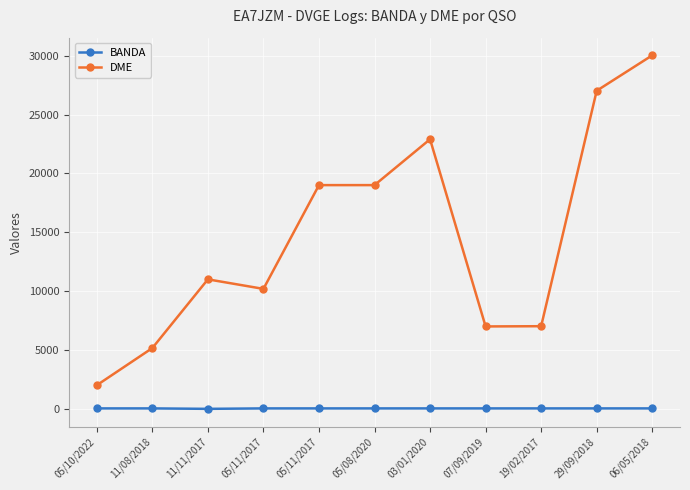

How many lines are shown in the chart?

2